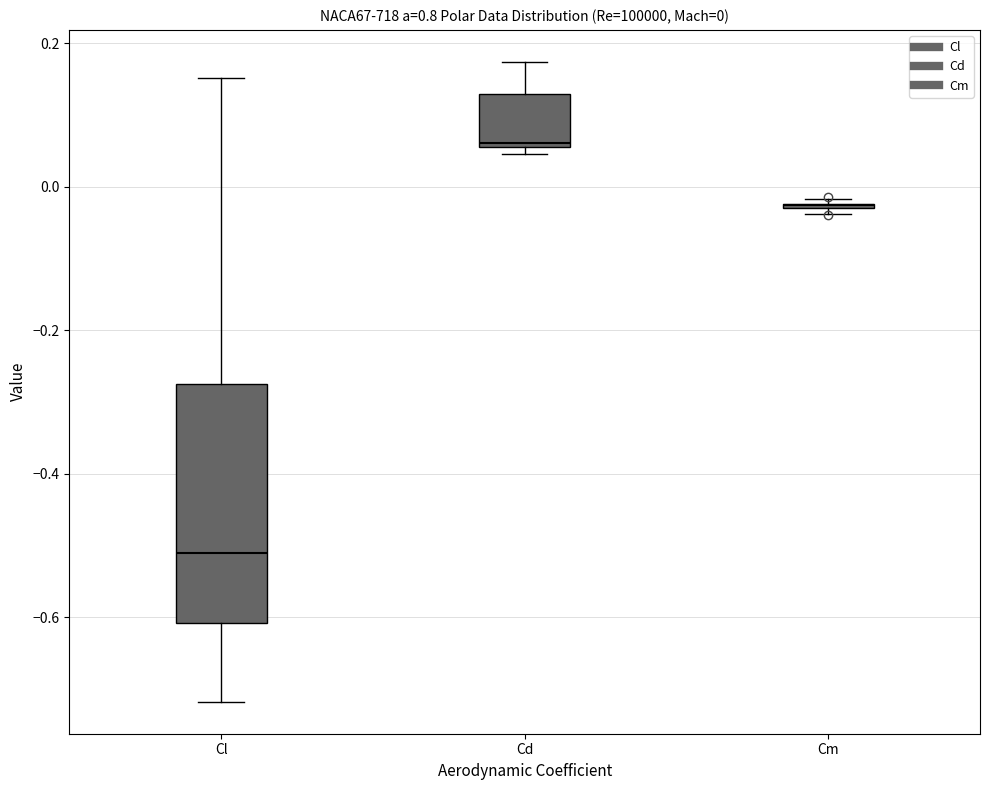

Which box is the tallest, from its lower edge to its upper edge?

Cl